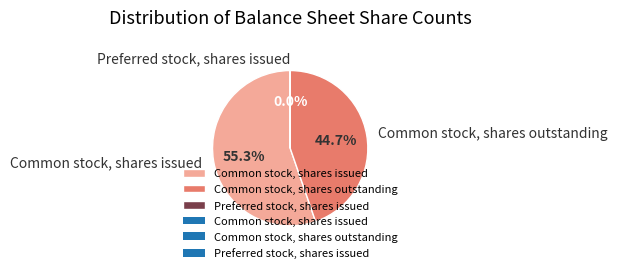

What is the largest slice in the pie chart?

Common stock, shares issued